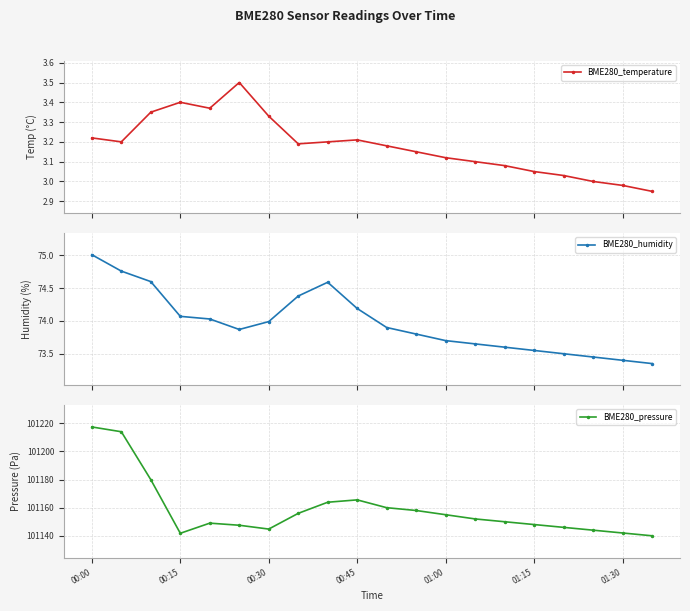

Does the chart have visible grid lines?

Yes